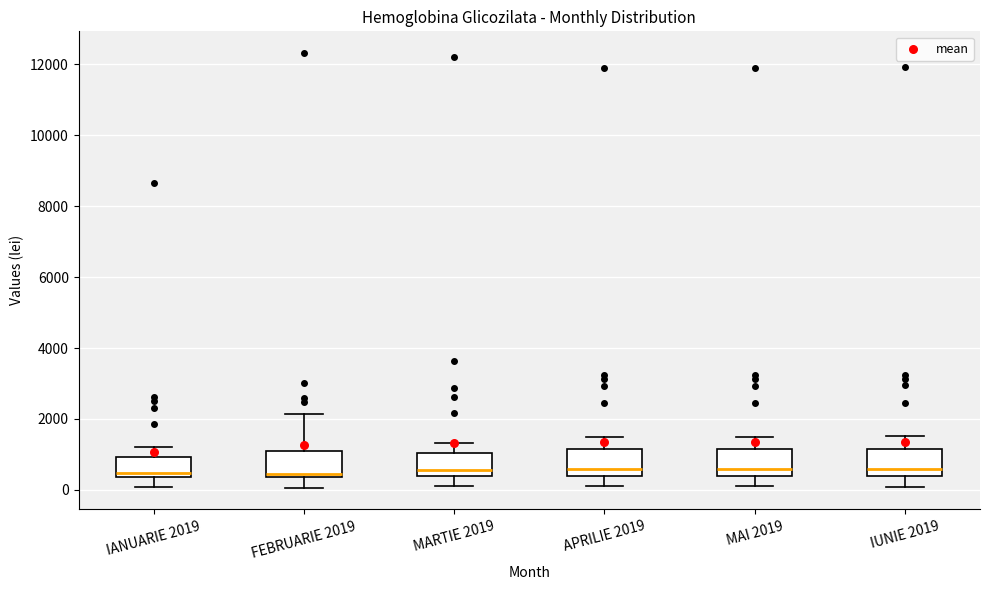

Where does the lower whisker of the box for APRILIE 2019 end on the y-axis? The values are not printed on the chart, so give them approximately, as read against the axis.

200